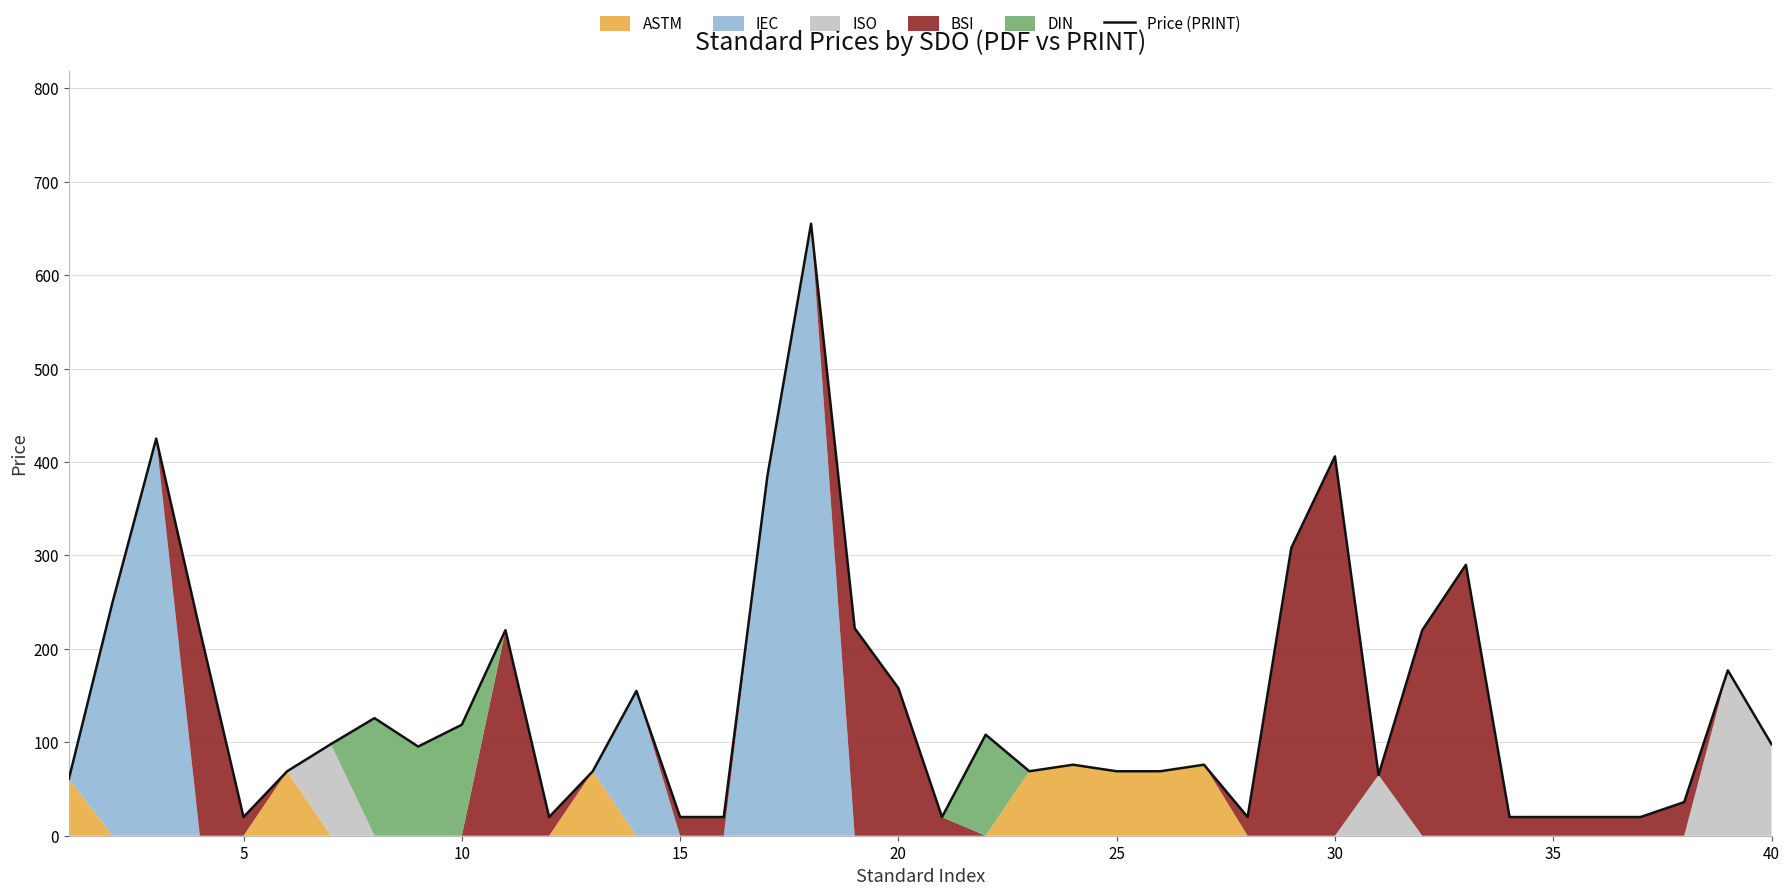

What is the sum of all values?

5594.2